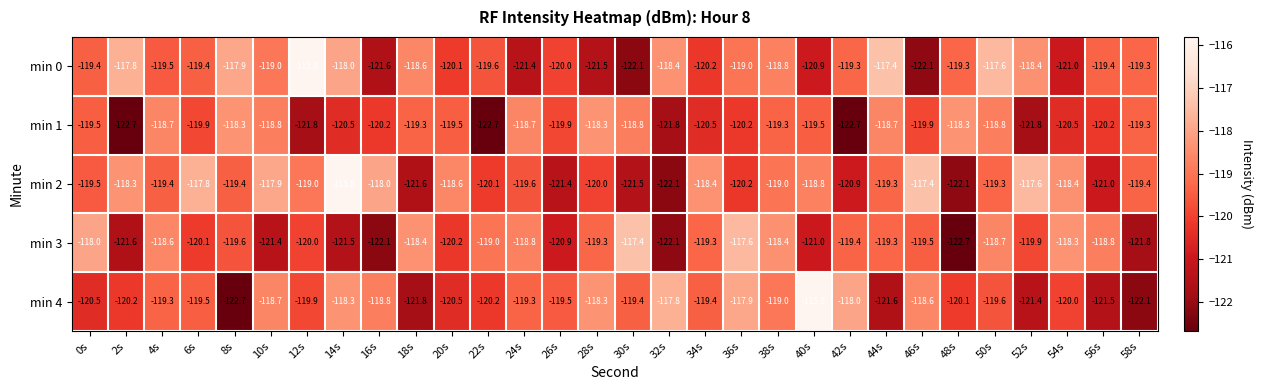

What is the maximum value shown in the chart?

-115.8